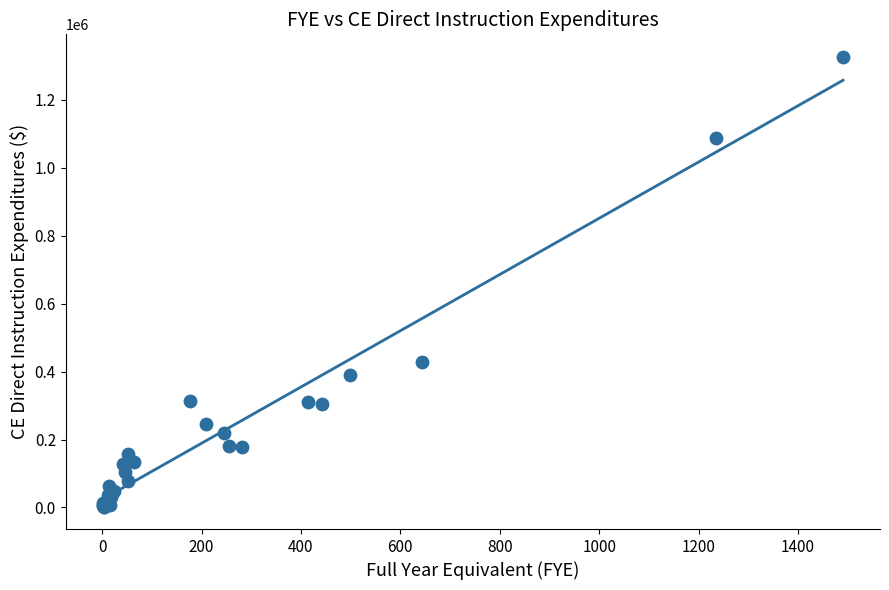

What Y value in the scatter plot is closest to 664280?

428981.7